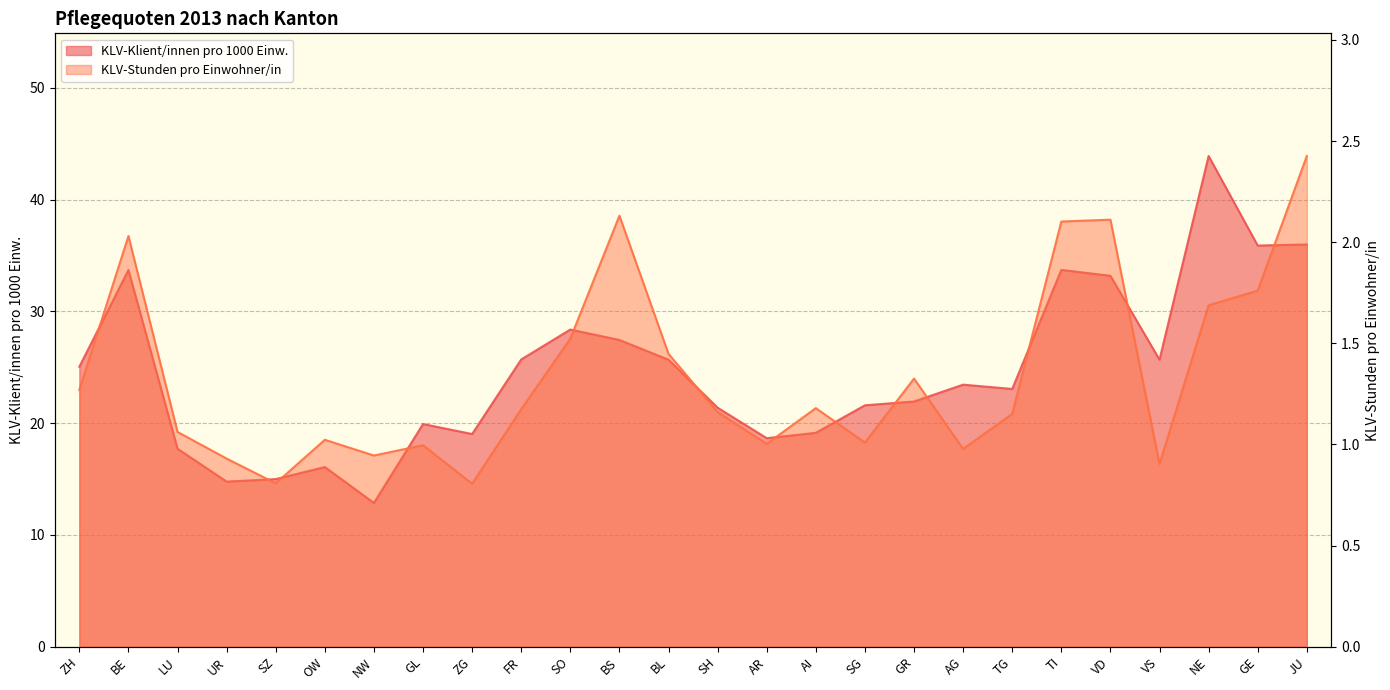

Does the chart have visible grid lines?

Yes